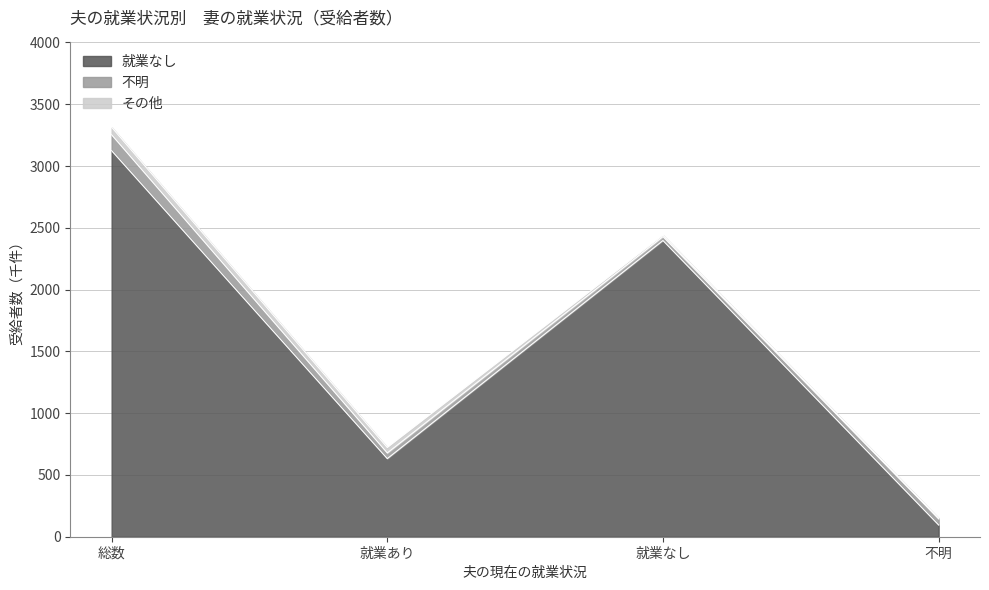

What is the sum of the 不明 values at 就業あり and 総数?

175